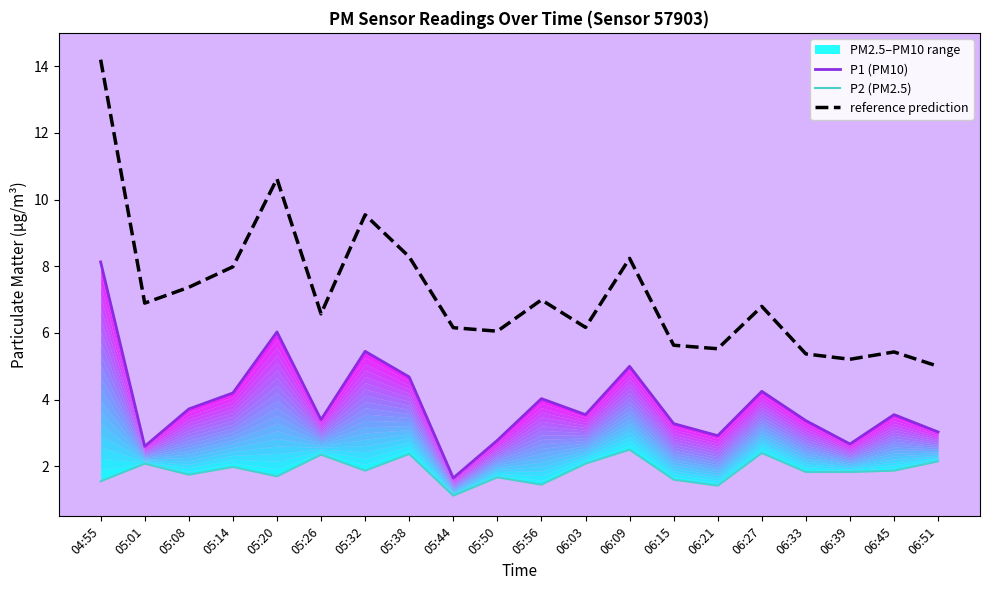

What is the minimum value for P2 (PM2.5)?

1.1